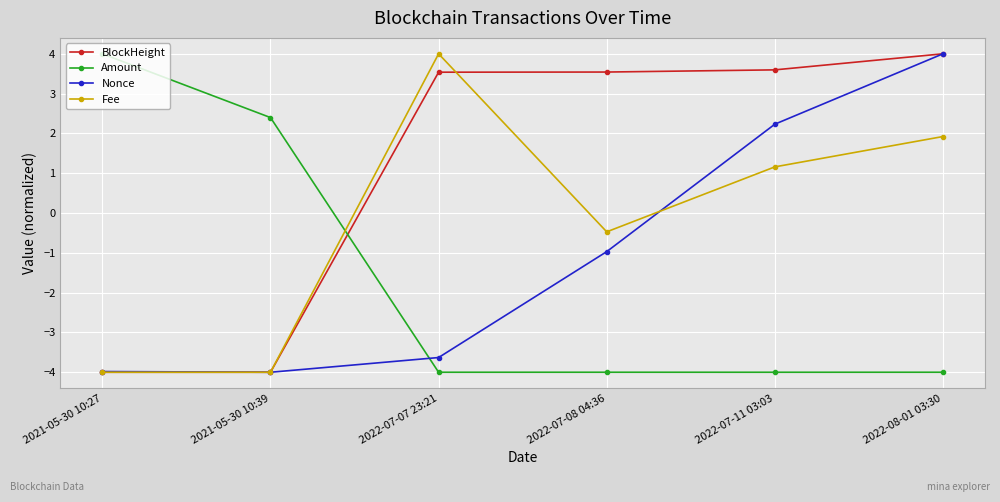

Rank the series by their average value, from highest to lowest.

BlockHeight, Fee, Nonce, Amount